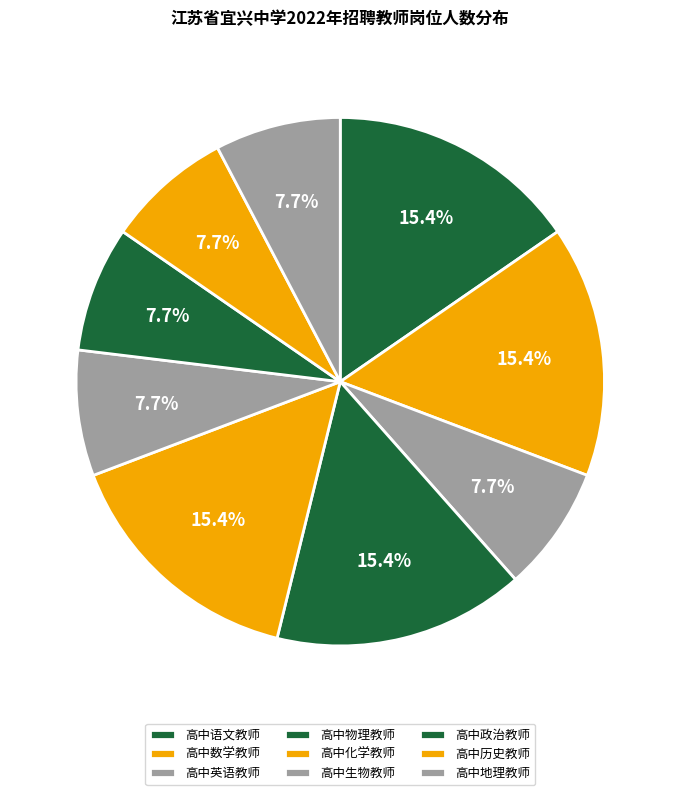

How many segments does this pie chart have?

9